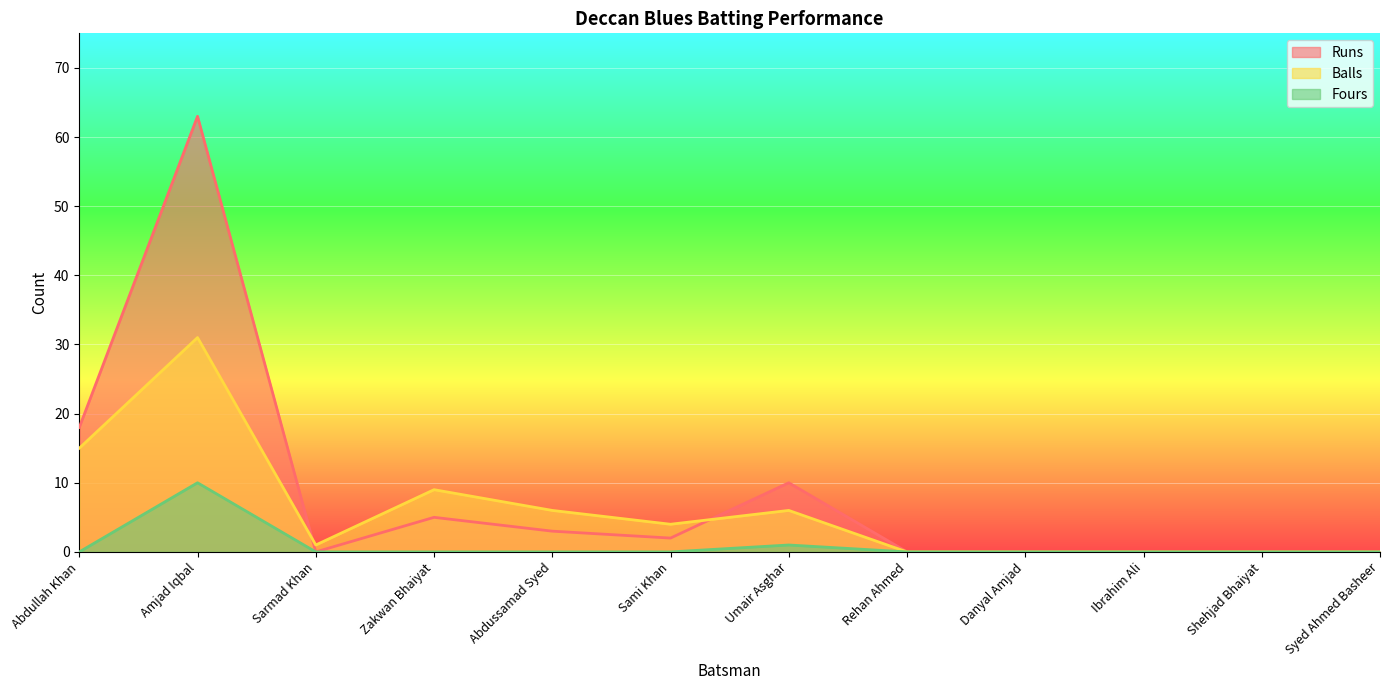

True or false: Fours and Balls intersect in this chart.

False